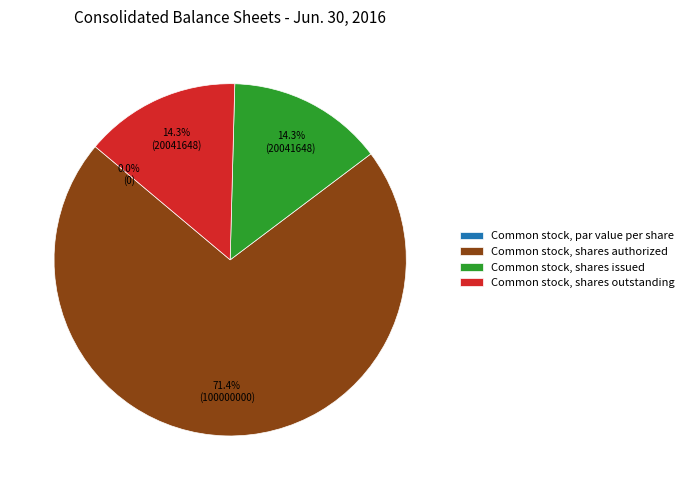

To the nearest percent, what percentage of the pie is Common stock, shares authorized?

71%